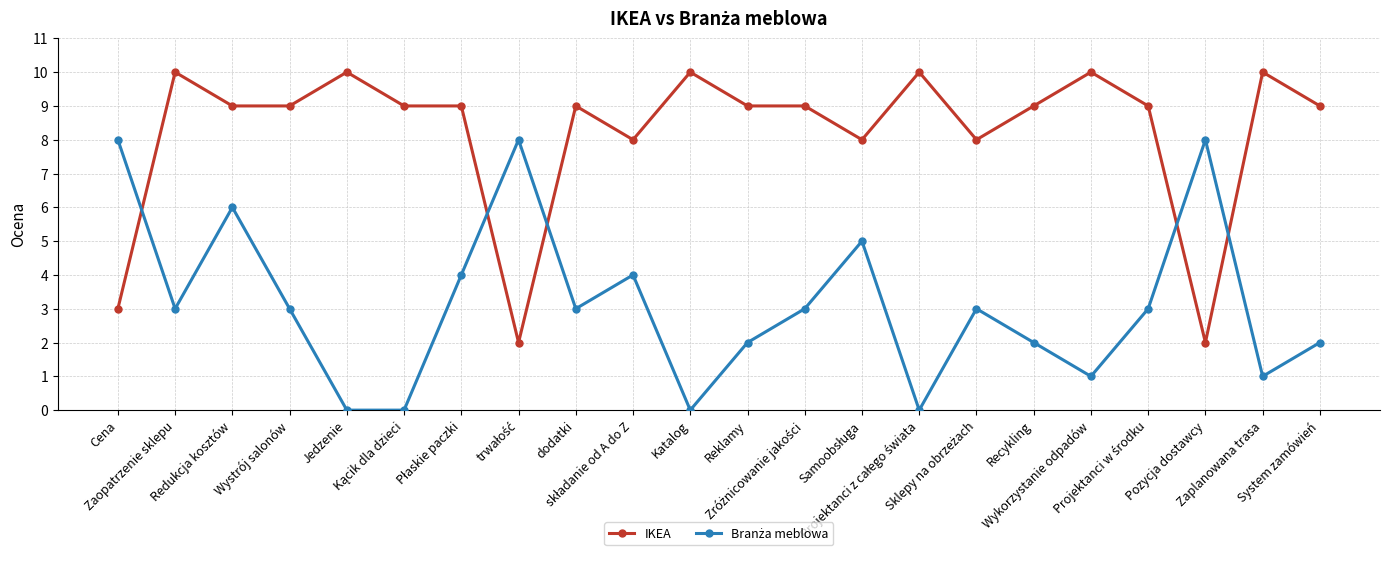

What is the maximum value shown in the chart?

10